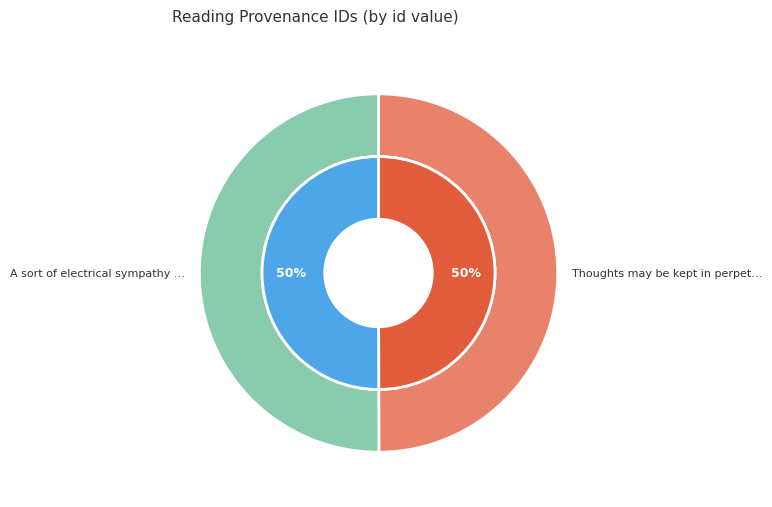

To the nearest percent, what percentage of the pie is A sort of electrical sympathy pervaded?

50%